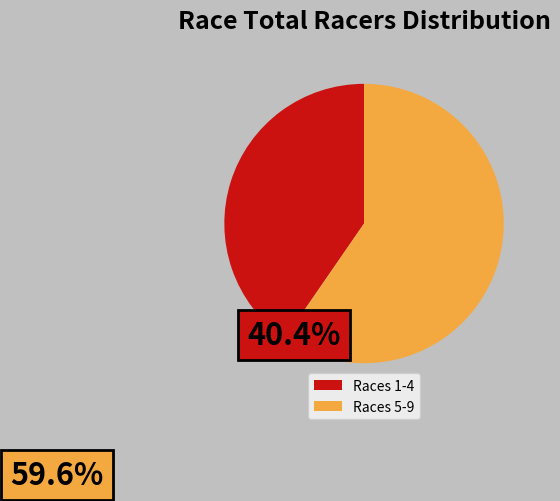

Does Races 5-9 represent more than half of the total?

Yes